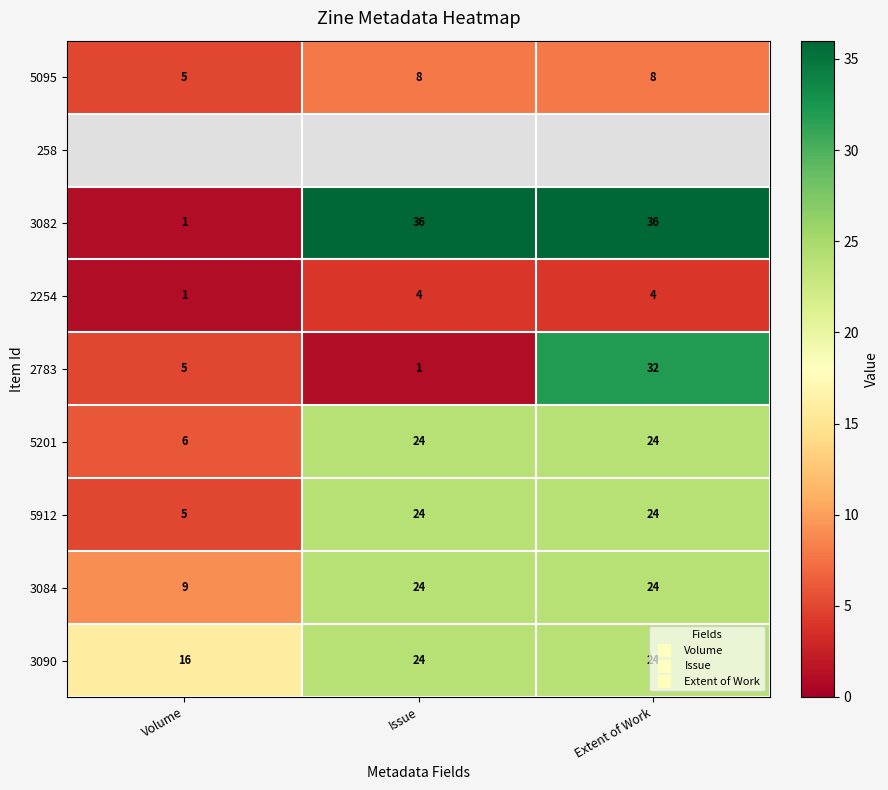

Count the 3084 values in the range 9 to 24.

3